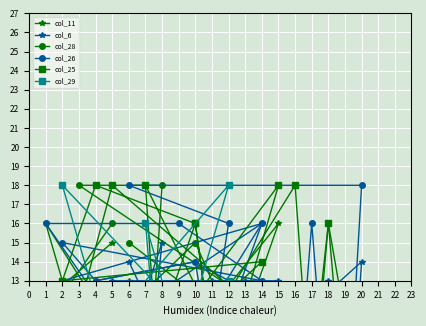

What is the minimum value for col_28?

3